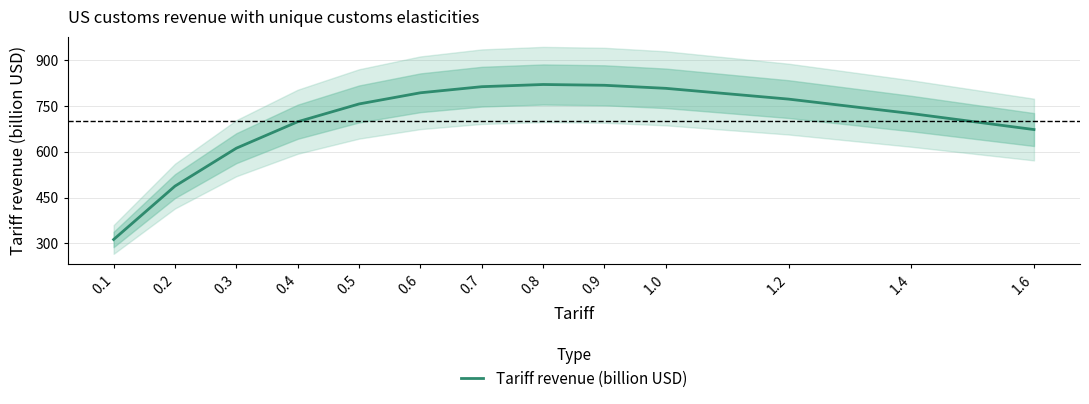

What is the label of the 12th point from the left?

1.4